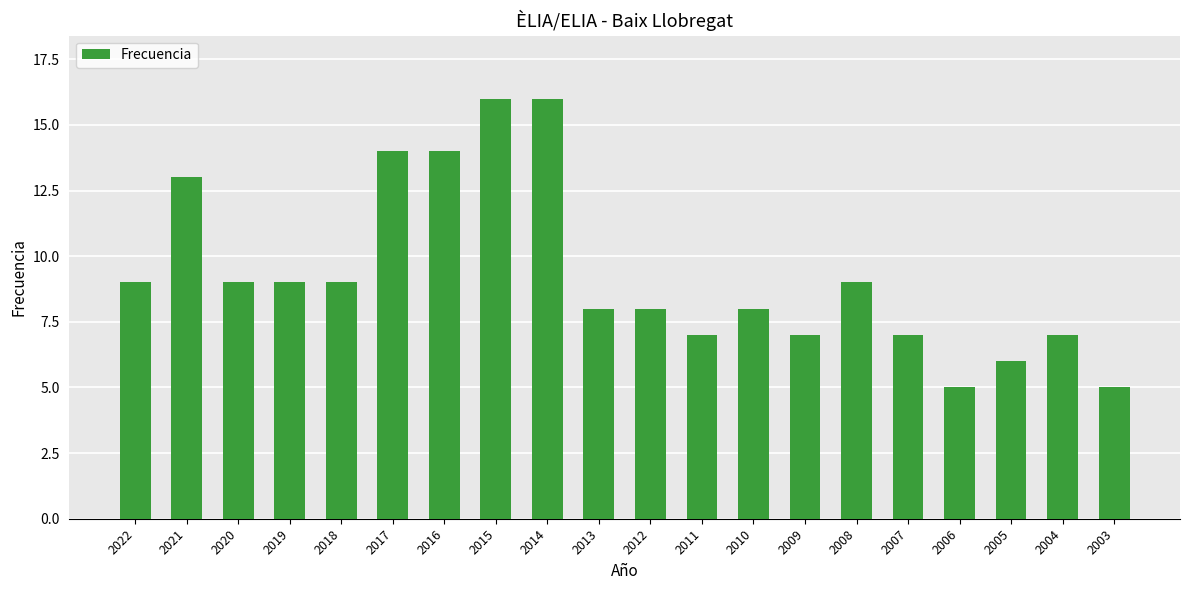

Reading right to left, extract all data points from this chart.

2003=5	2004=7	2005=6	2006=5	2007=7	2008=9	2009=7	2010=8	2011=7	2012=8	2013=8	2014=16	2015=16	2016=14	2017=14	2018=9	2019=9	2020=9	2021=13	2022=9